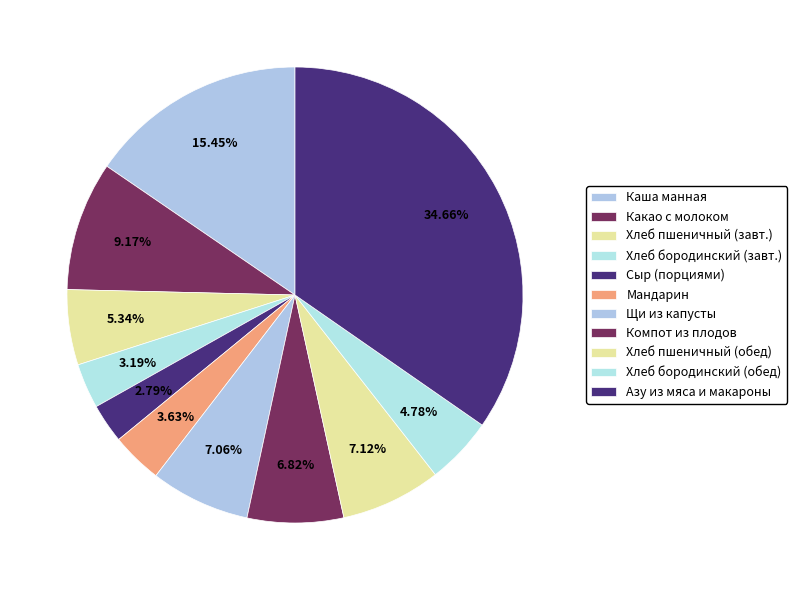

How many slices are in this pie chart?

11